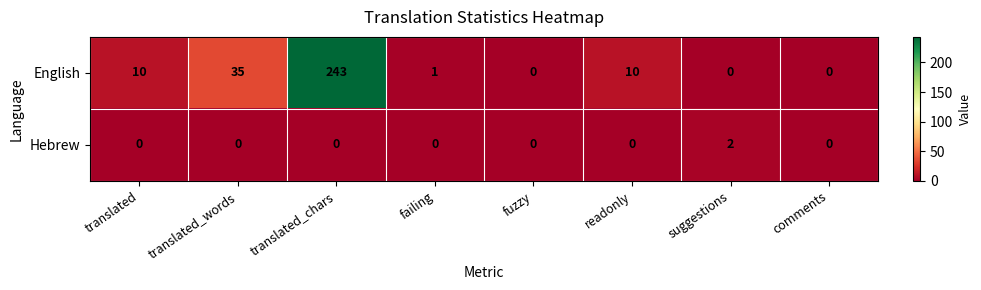

Between fuzzy and suggestions, which series saw the biggest shift?

Hebrew